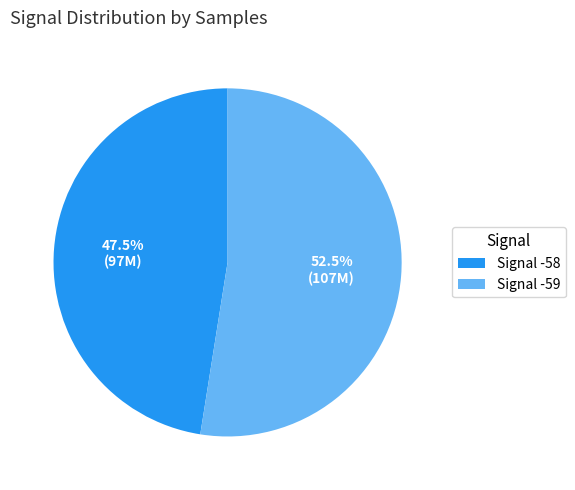

Combined, what portion of the pie is Signal -59 and Signal -58?

100.0%